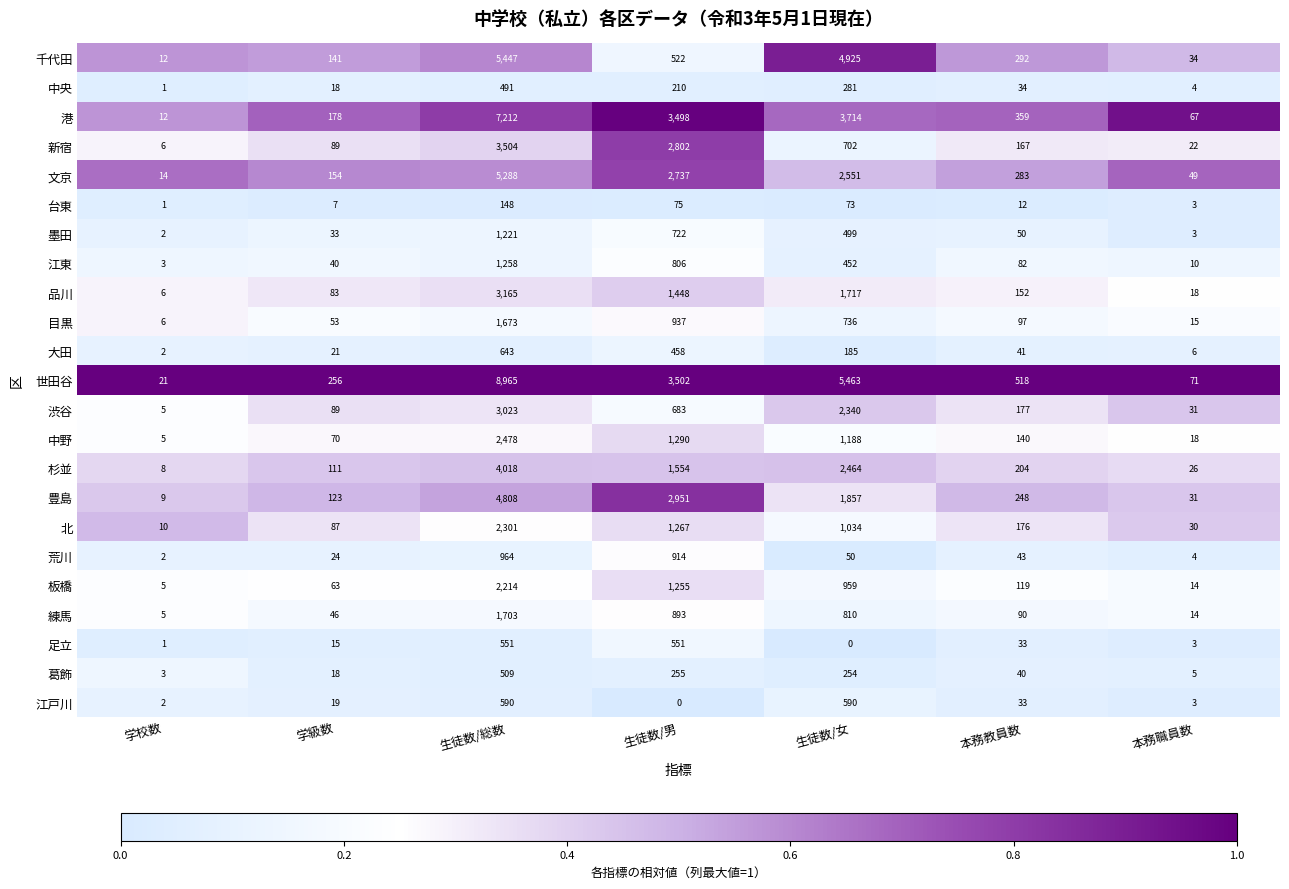

What is the average value of the 港 series?

2149